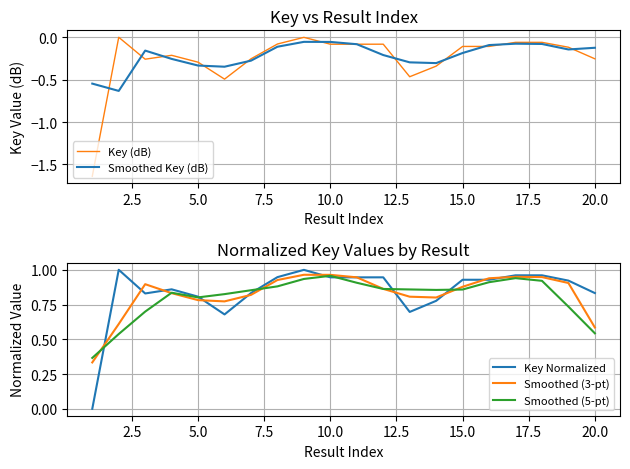

What are all the series names shown in the legend?

Key (dB), Smoothed Key (dB), Key Normalized, Smoothed (3-pt), Smoothed (5-pt)